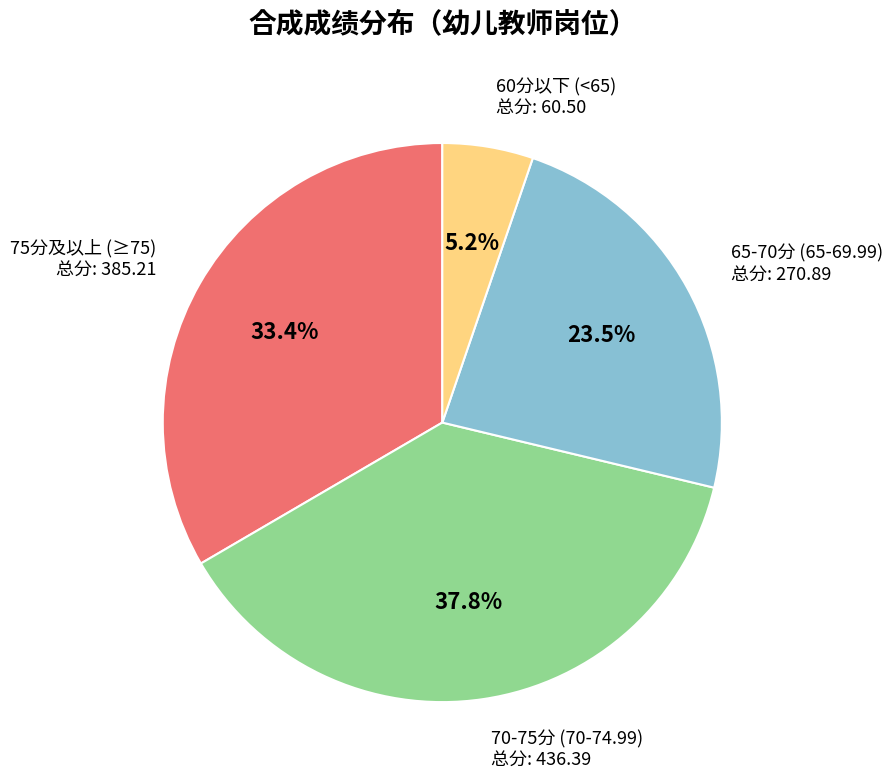

Is there any slice that represents more than half of the pie?

No